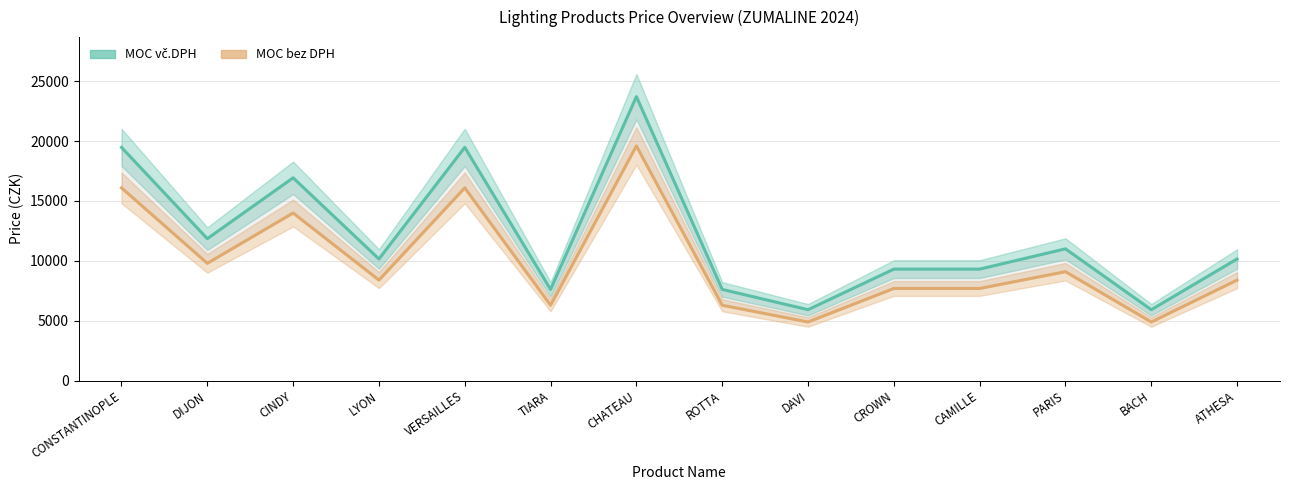

Reading right to left, extract all data points from this chart.

MOC vč.DPH: 10155.5	5920.5	11002.5	9308.5	9308.5	5920.5	7614.5	23707.5	7614.5	19472.5	10155.5	16931.5	11849.5	19472.5
MOC bez DPH: 8393.0	4893.0	9093.0	7693.0	7693.0	4893.0	6293.0	19593.0	6293.0	16093.0	8393.0	13993.0	9793.0	16093.0